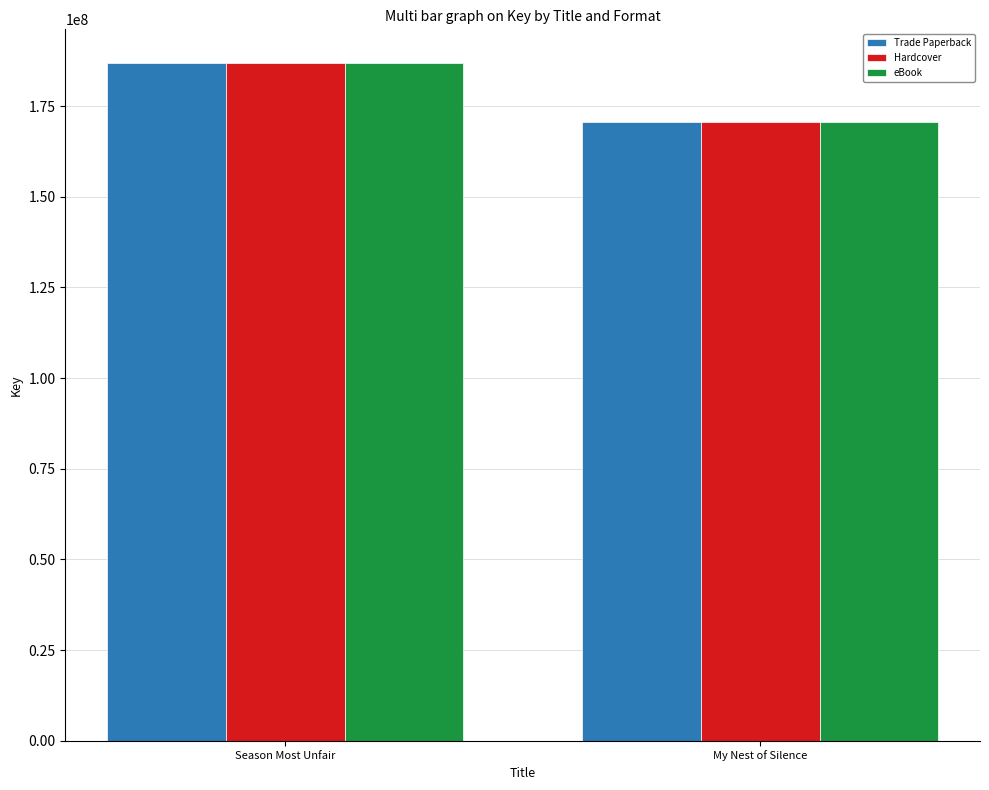

At which label does Hardcover reach its peak?

Season Most Unfair